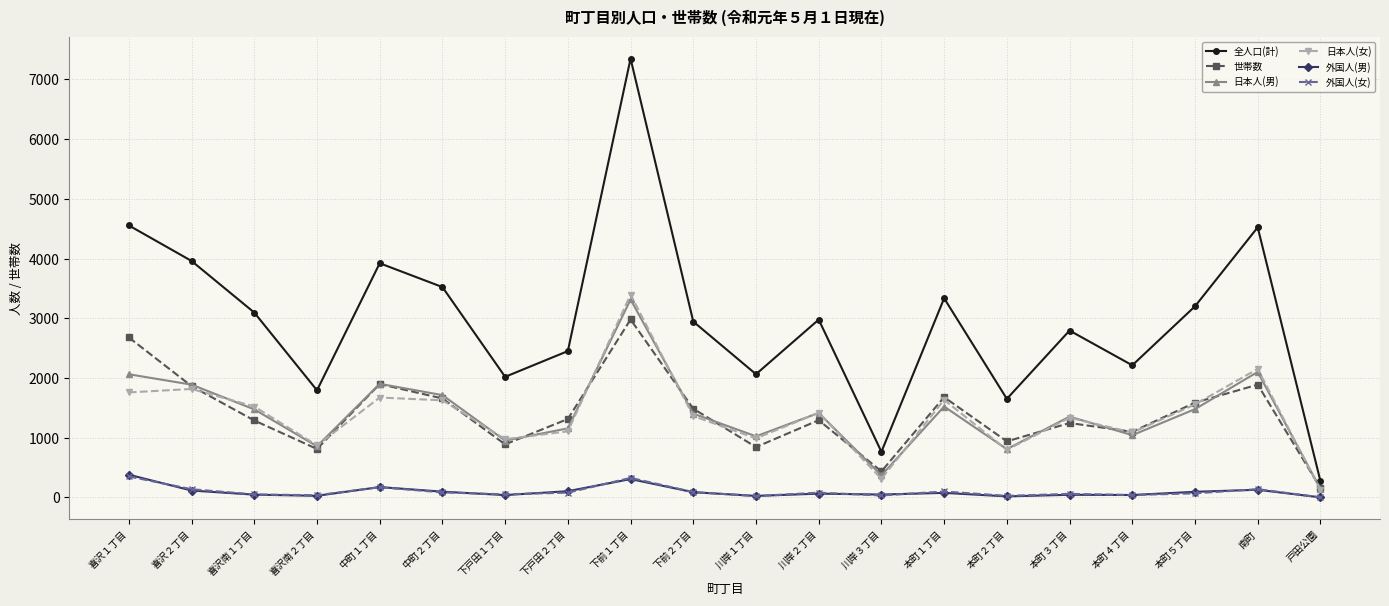

Which series has the largest range (max minus min)?

全人口(計)